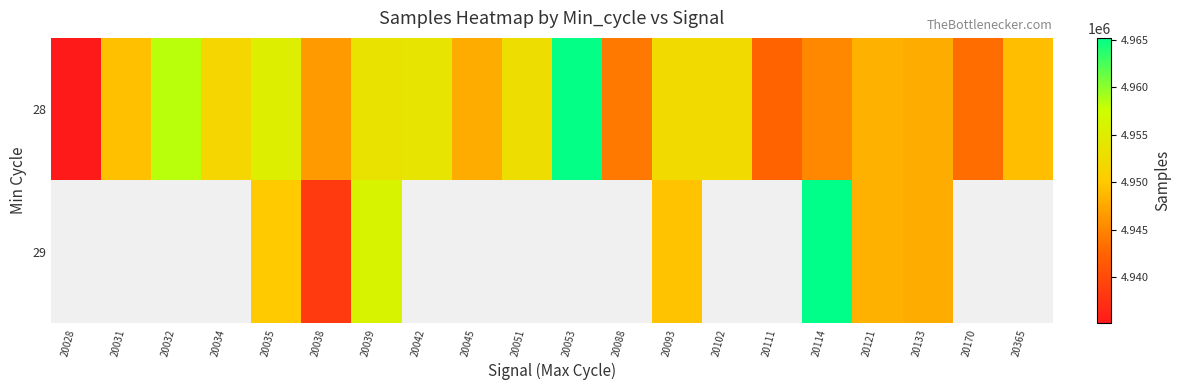

The 28 series shows 6505086.3 at 20034. True or false?

False